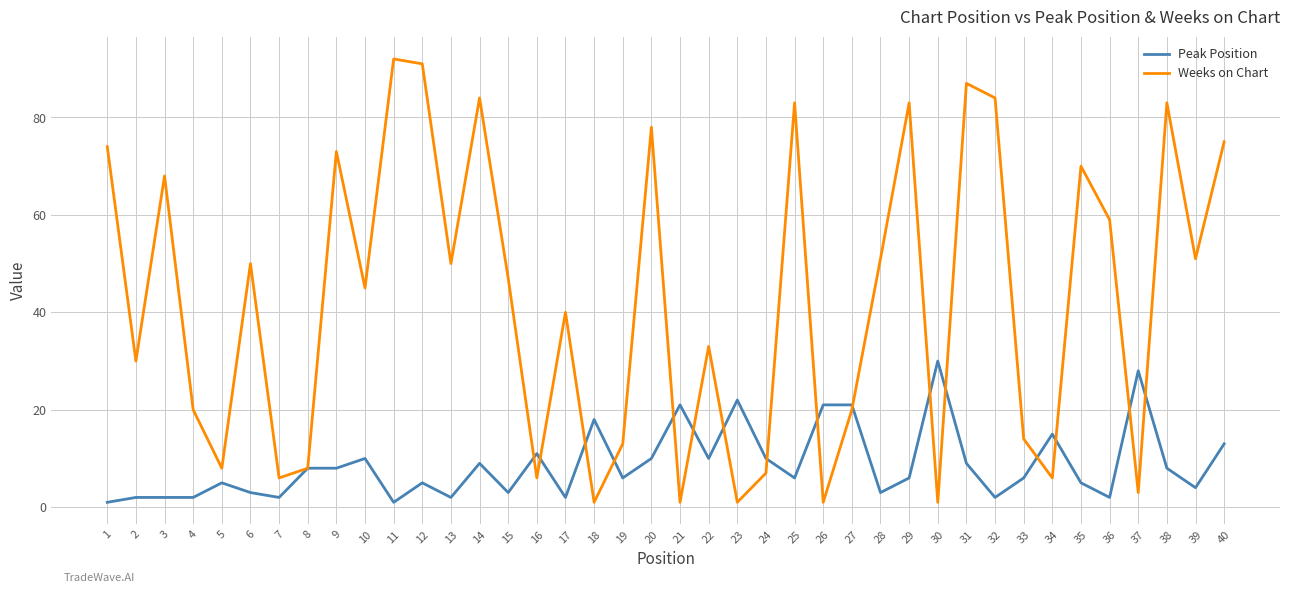

What is the maximum value shown in the chart?

92